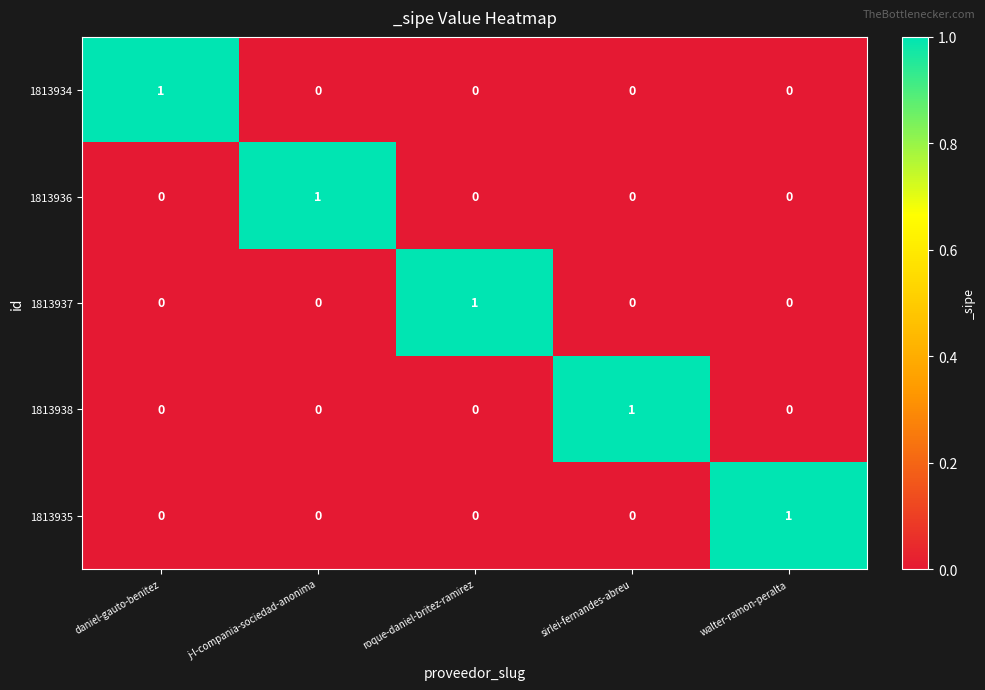

How many 1813936 values are between 0 and 1?

5